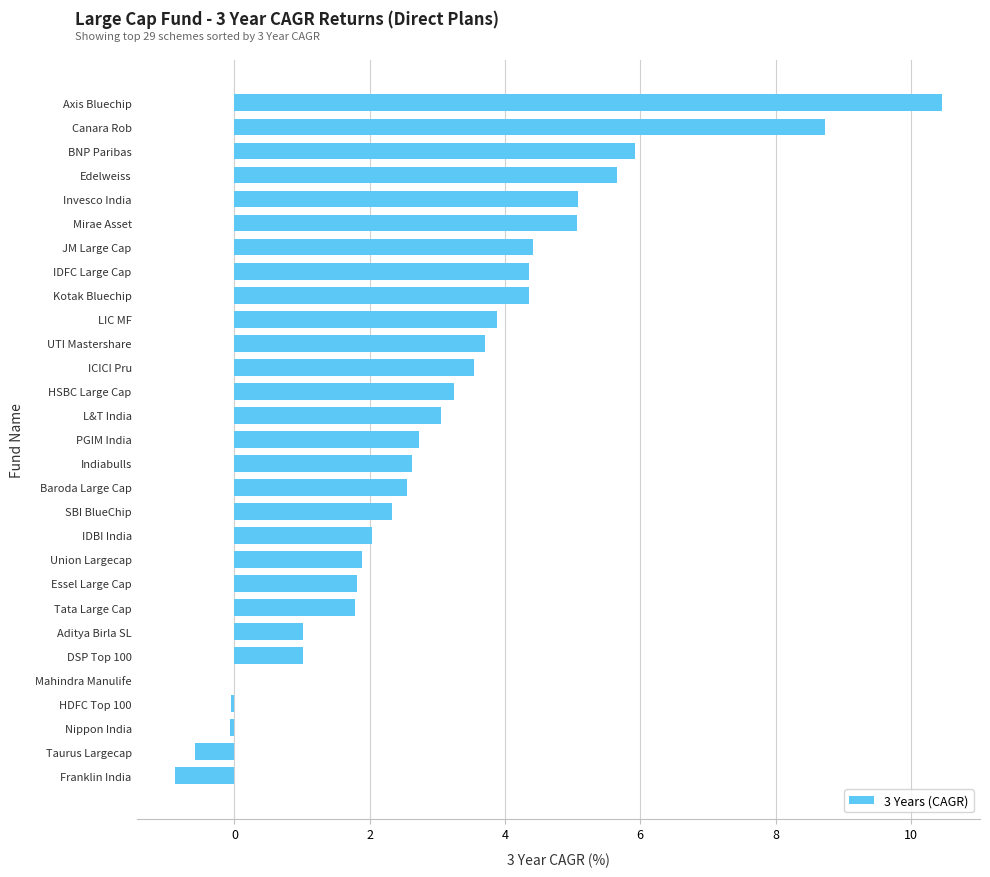

What is the ratio of the value at Invesco India to the value at Baroda Large Cap?

2.0